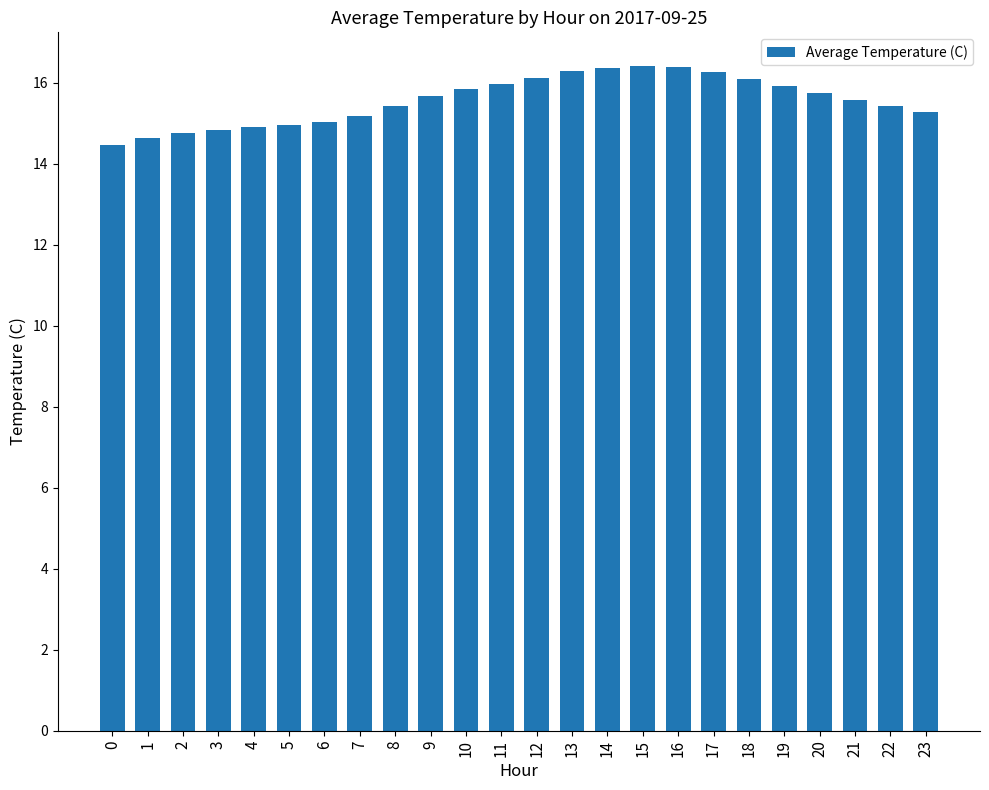

What value does the data have at 6?

15.0